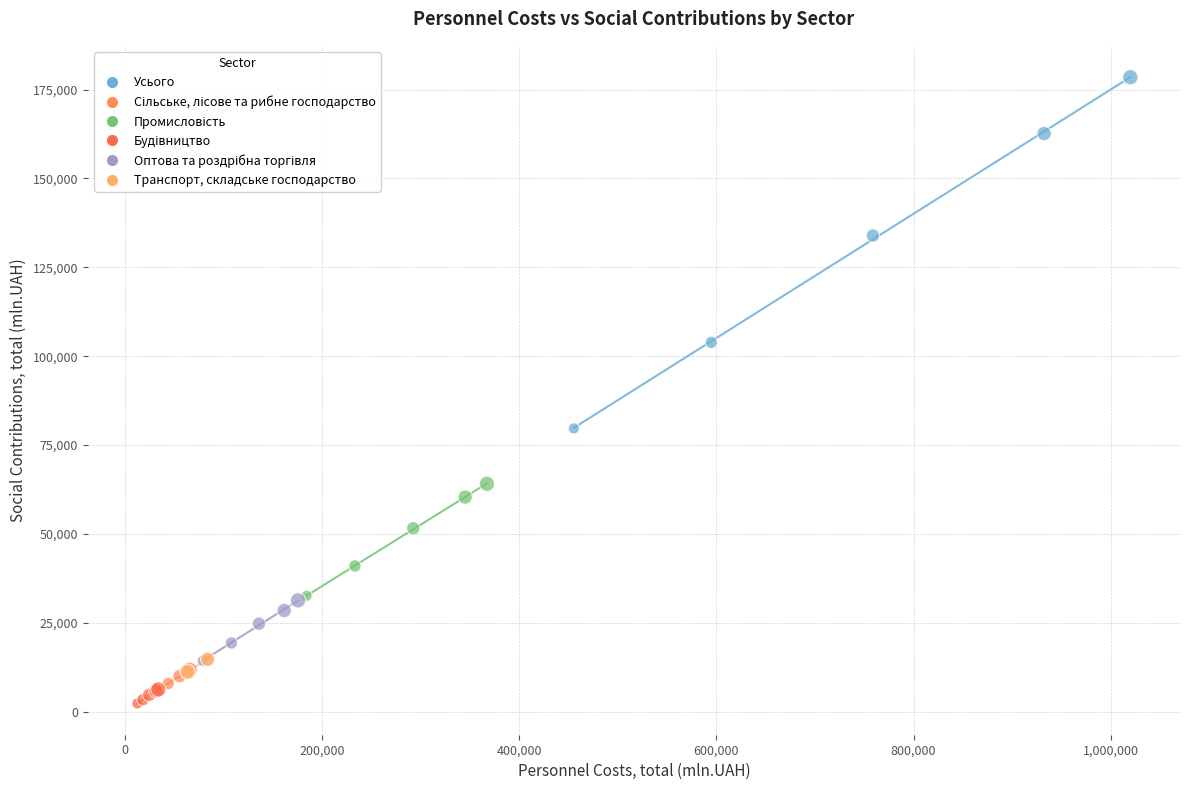

Which series has the widest spread of Y values?

Усього